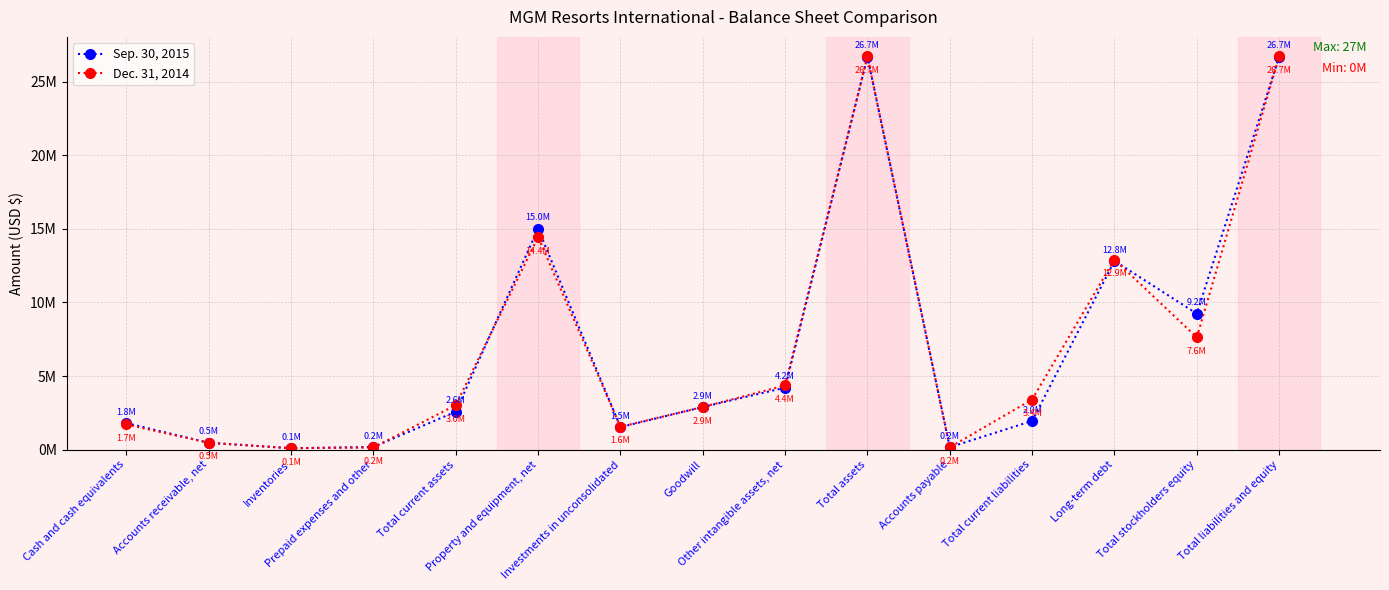

True or false: Sep. 30, 2015 has a value of 187050 at Prepaid expenses and other.

True